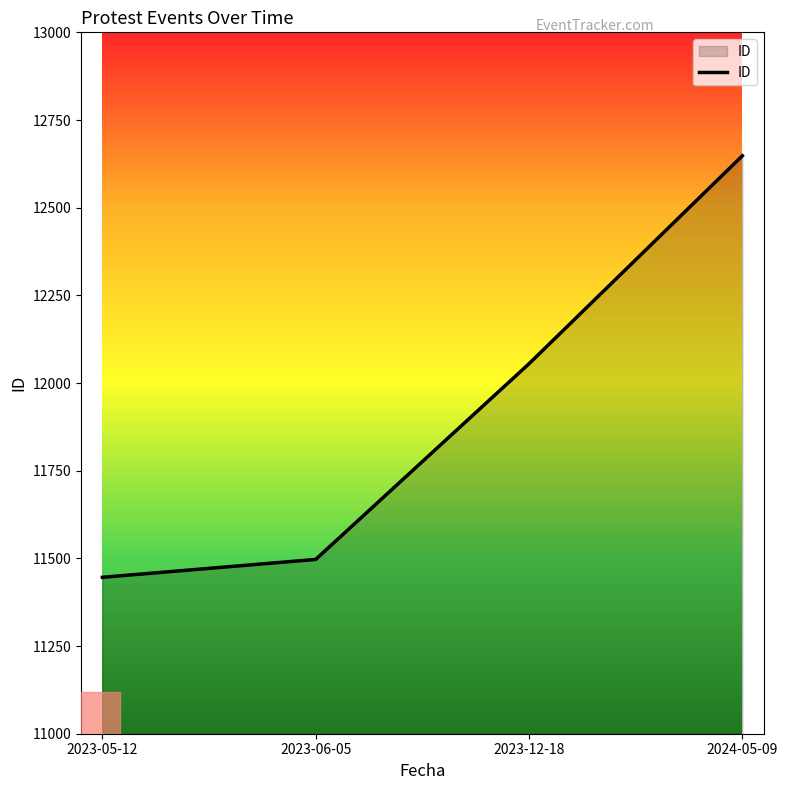

Reading right to left, extract all data points from this chart.

12648	12055	11497	11446